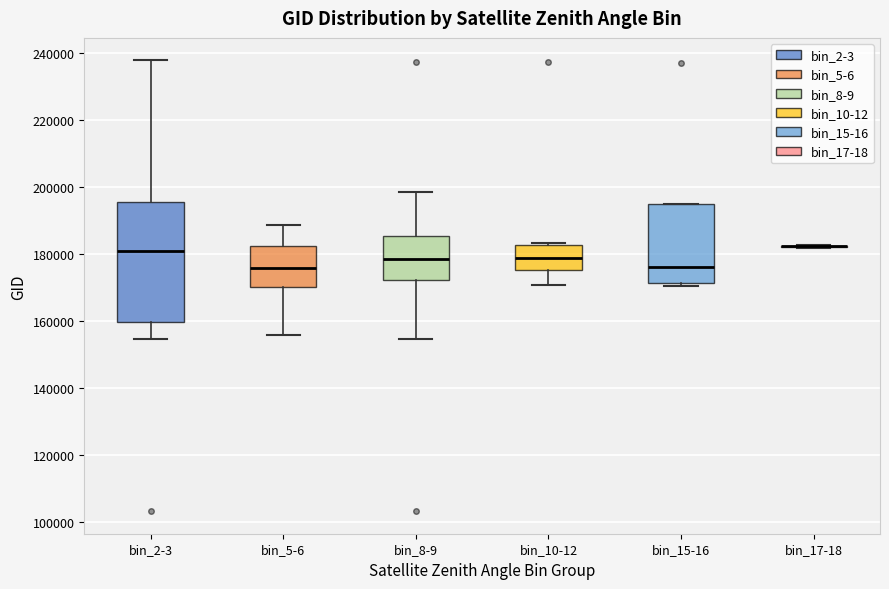

Reading left to right, transcribe this box plot: for each box, give where its median line is, the range the box spans, and where its two whiskers end, as read against the y-axis. The values are not printed on the chart, so give them approximately, as read against the axis.

bin_2-3: median 182000, box 160000 to 196000, whiskers 154000 to 238000
bin_5-6: median 176000, box 170000 to 182000, whiskers 156000 to 188000
bin_8-9: median 178000, box 172000 to 186000, whiskers 154000 to 198000
bin_10-12: median 178000, box 176000 to 182000, whiskers 170000 to 184000
bin_15-16: median 176000, box 172000 to 194000, whiskers 170000 to 194000
bin_17-18: box collapsed to a line at 182000, whiskers 182000 to 182000